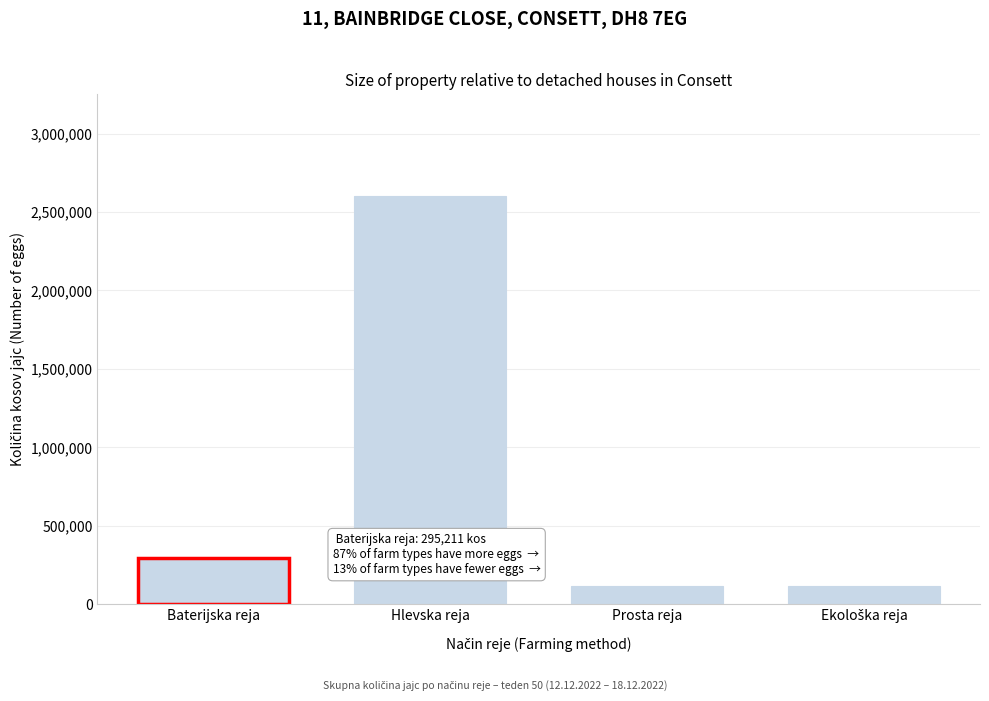

Is it true that the value at Baterijska reja is 295211?

True